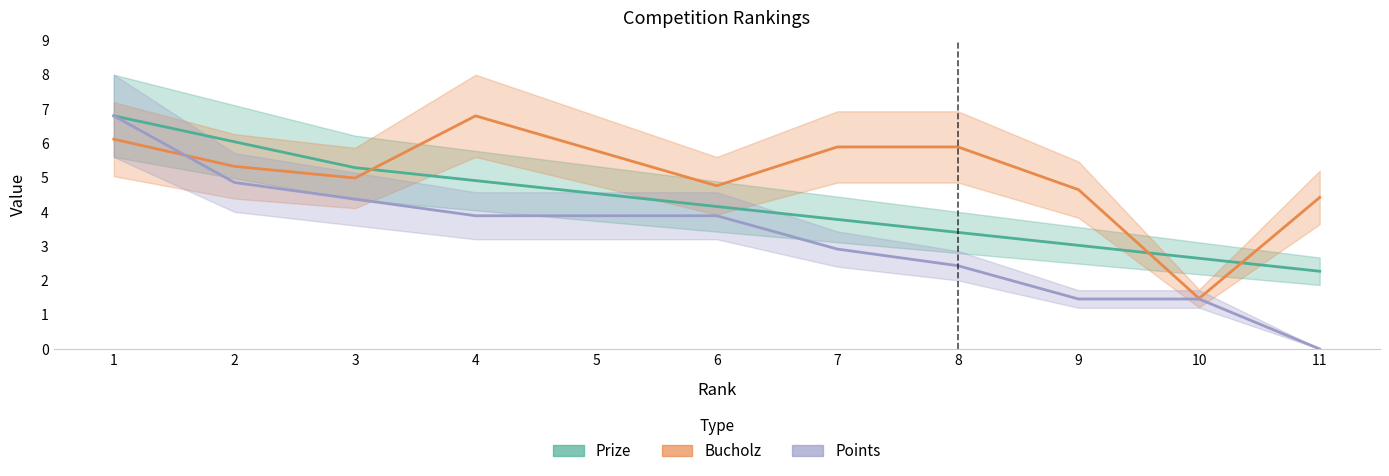

List the series in order of their overall mean, highest first.

Bucholz, Prize, Points